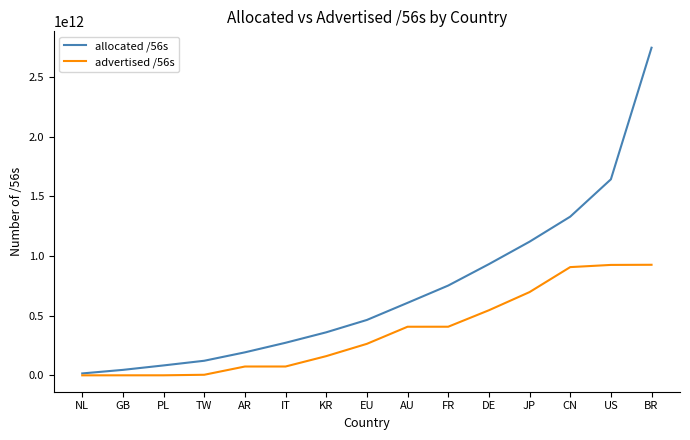

Is it true that allocated /56s equals 479227498324 at CN?

False